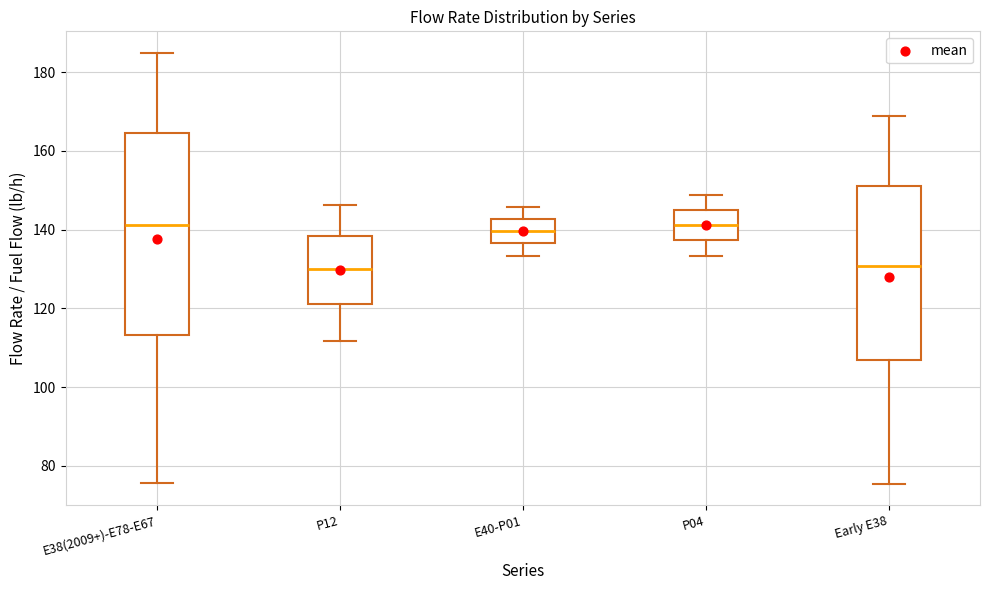

Where does the median line of the box for P12 sit on the y-axis? The values are not printed on the chart, so give them approximately, as read against the axis.

130